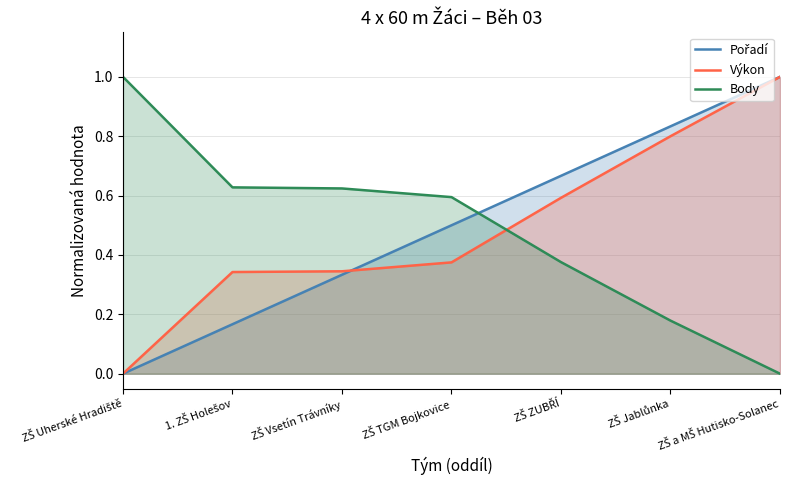

List the series in order of their peak value, highest first.

Pořadí, Výkon, Body